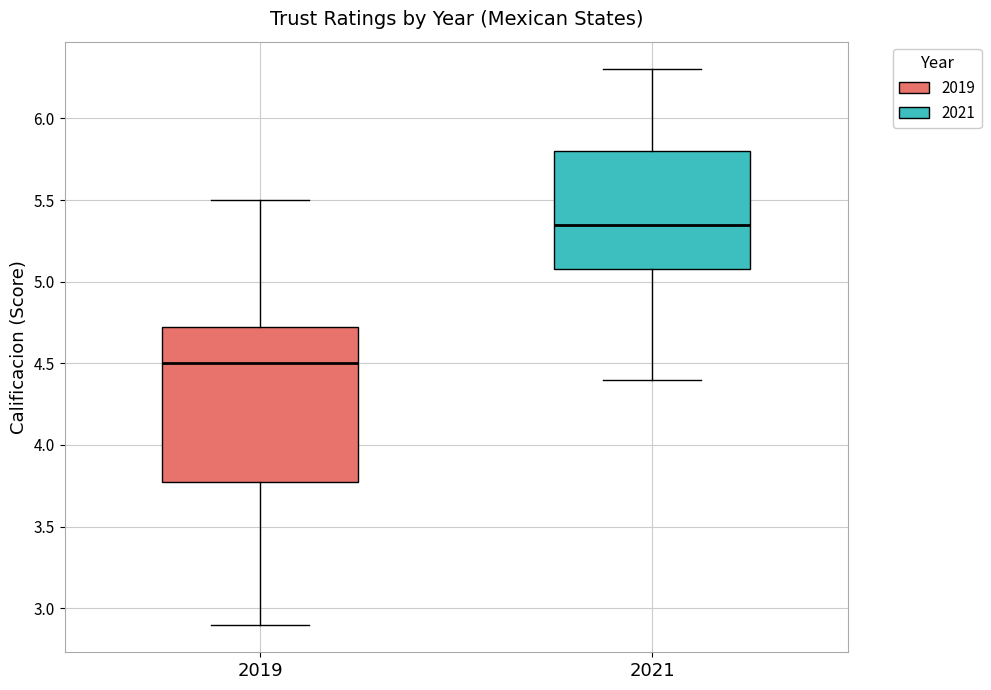

Reading left to right, transcribe this box plot: for each box, give where its median line is, the range the box spans, and where its two whiskers end, as read against the y-axis. The values are not printed on the chart, so give them approximately, as read against the axis.

2019: median 4.50, box 3.80 to 4.75, whiskers 2.90 to 5.50
2021: median 5.35, box 5.10 to 5.80, whiskers 4.40 to 6.30